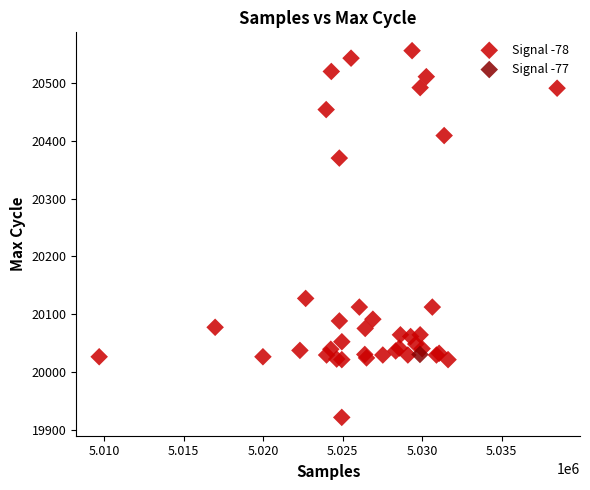

What are all the series names shown in the legend?

Signal -78, Signal -77